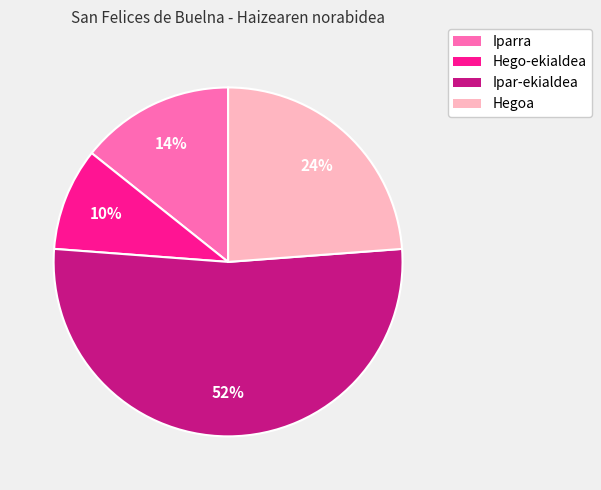

To the nearest percent, what is the difference between the Iparra and Hegoa slice percentages?

10%